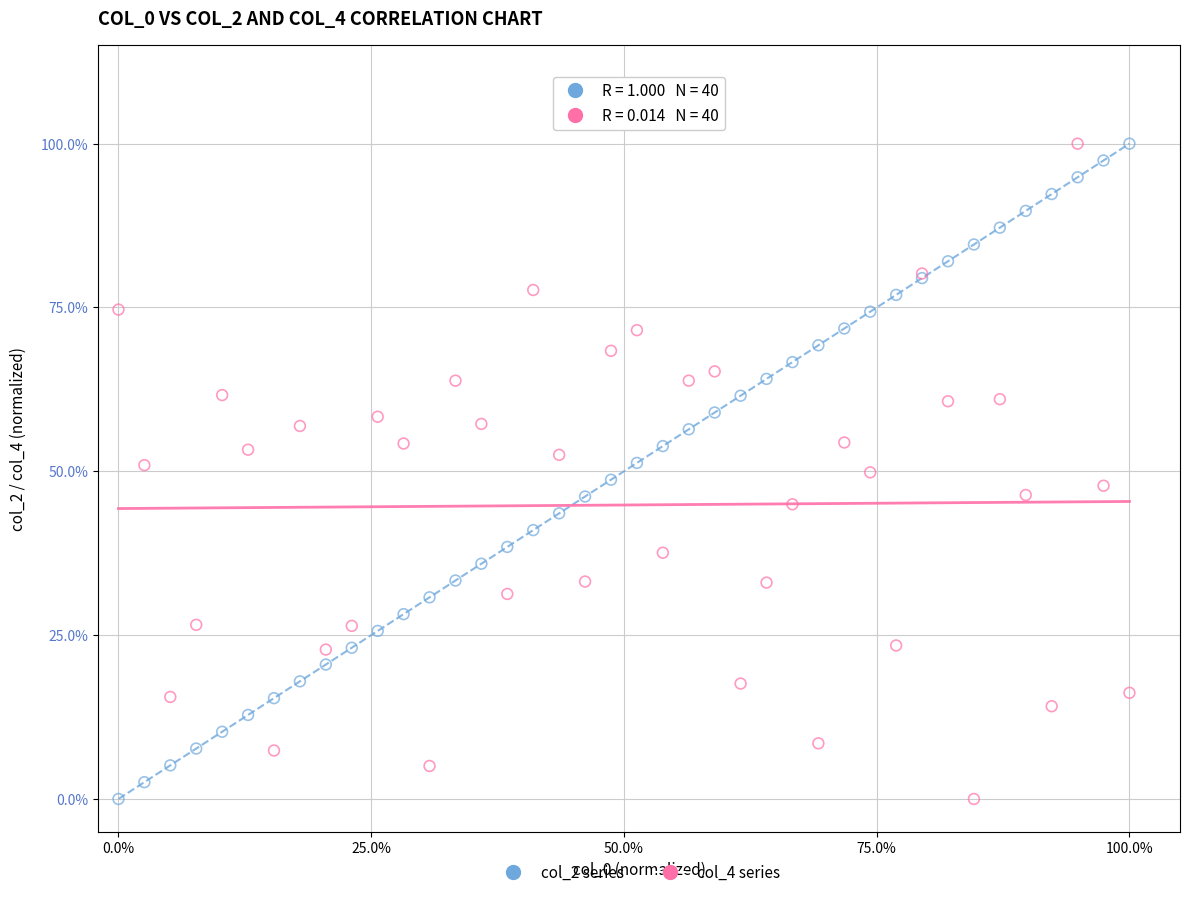

What are all the series names shown in the legend?

col_2 series, col_4 series